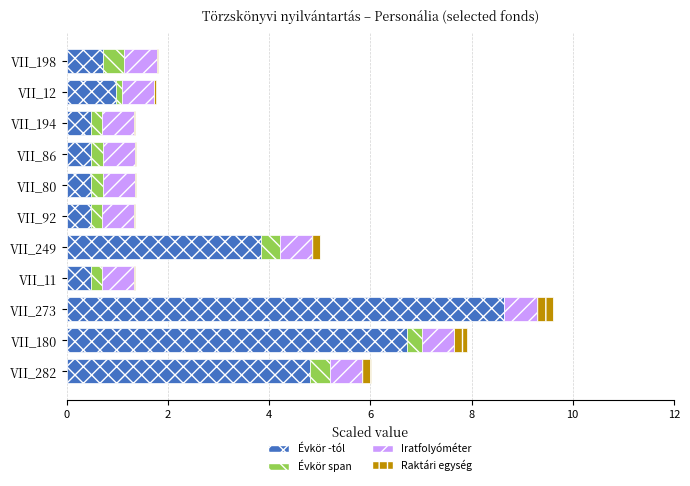

At which category is the sum across all series the highest?

VII_273